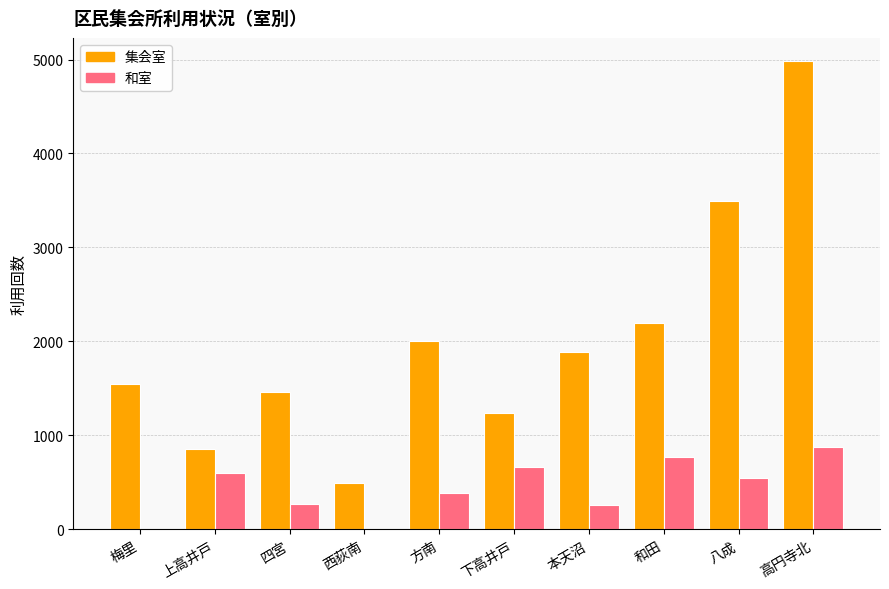

Is the value of 集会室 at 方南 greater than the value of 和室 at 本天沼?

Yes